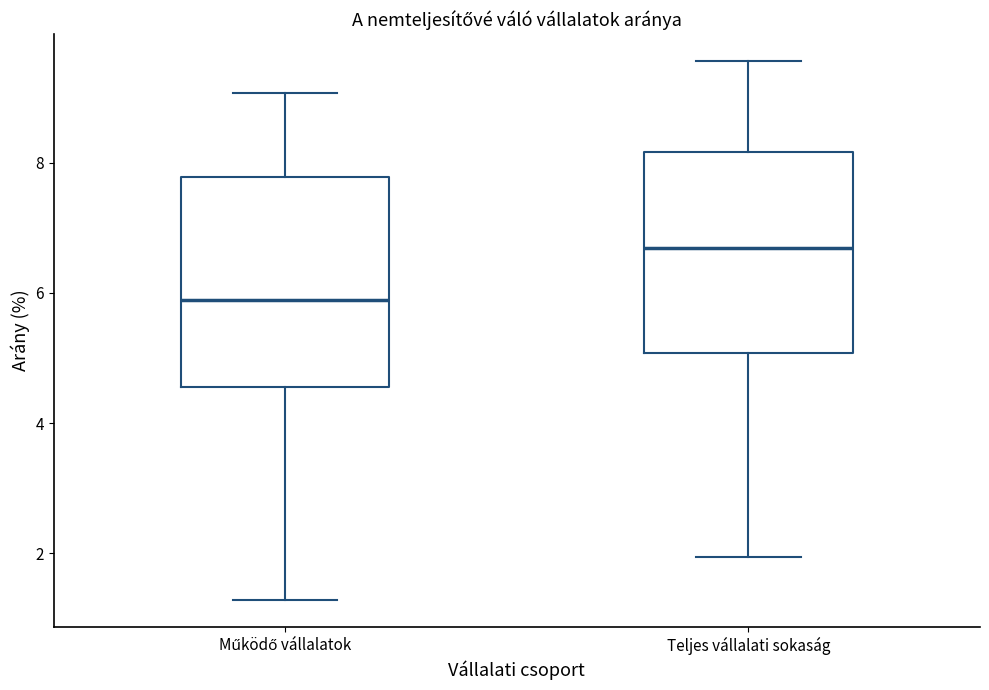

Where is the lower edge of the box for Teljes vállalati sokaság on the y-axis? The values are not printed on the chart, so give them approximately, as read against the axis.

5.0